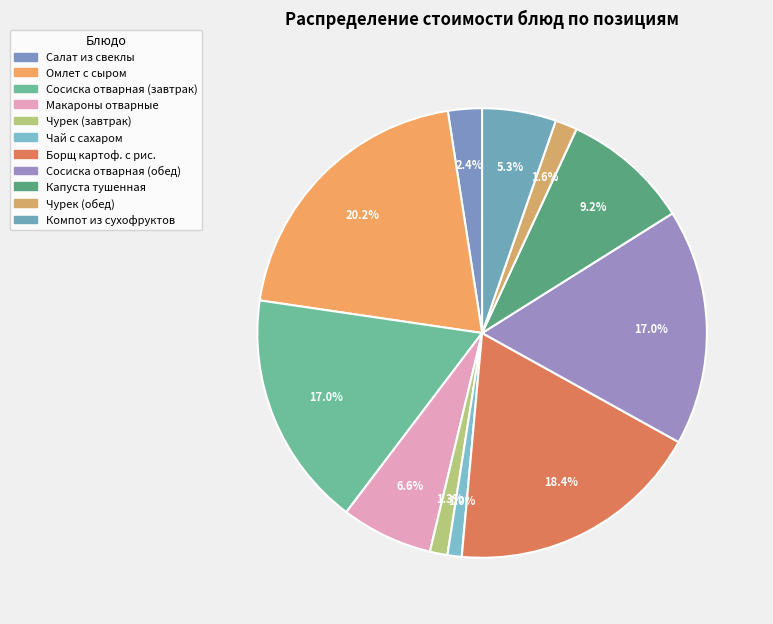

How many segments does this pie chart have?

11